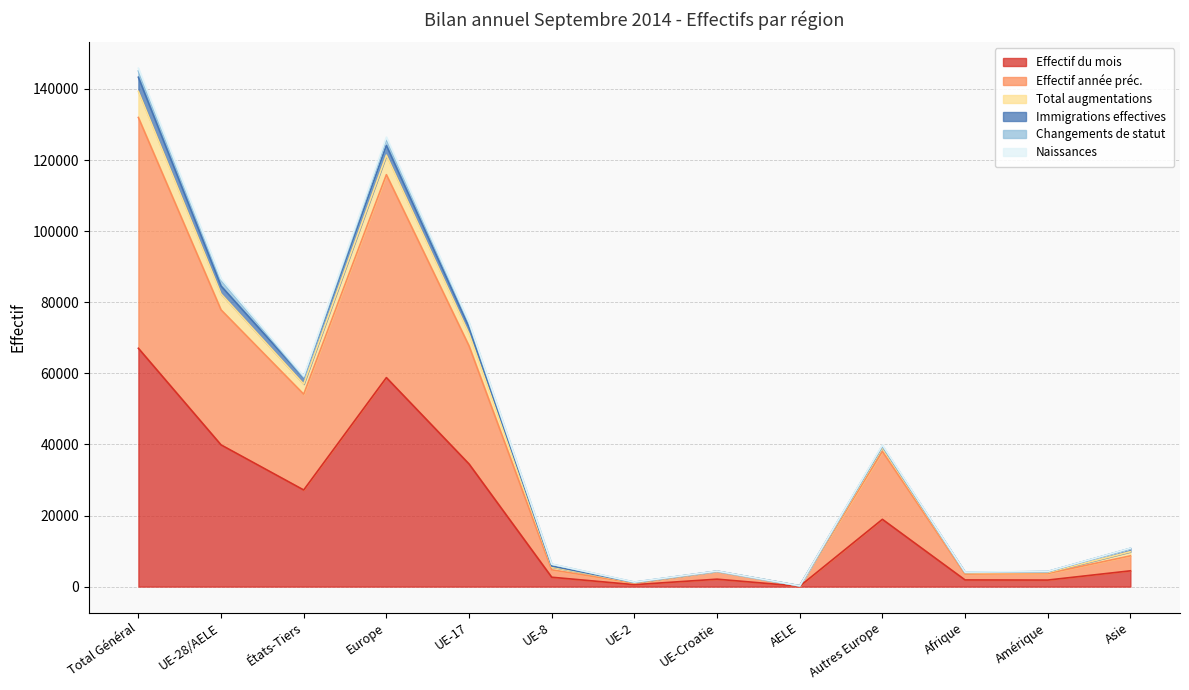

The value of Effectif du mois at États-Tiers is 10830. True or false?

False